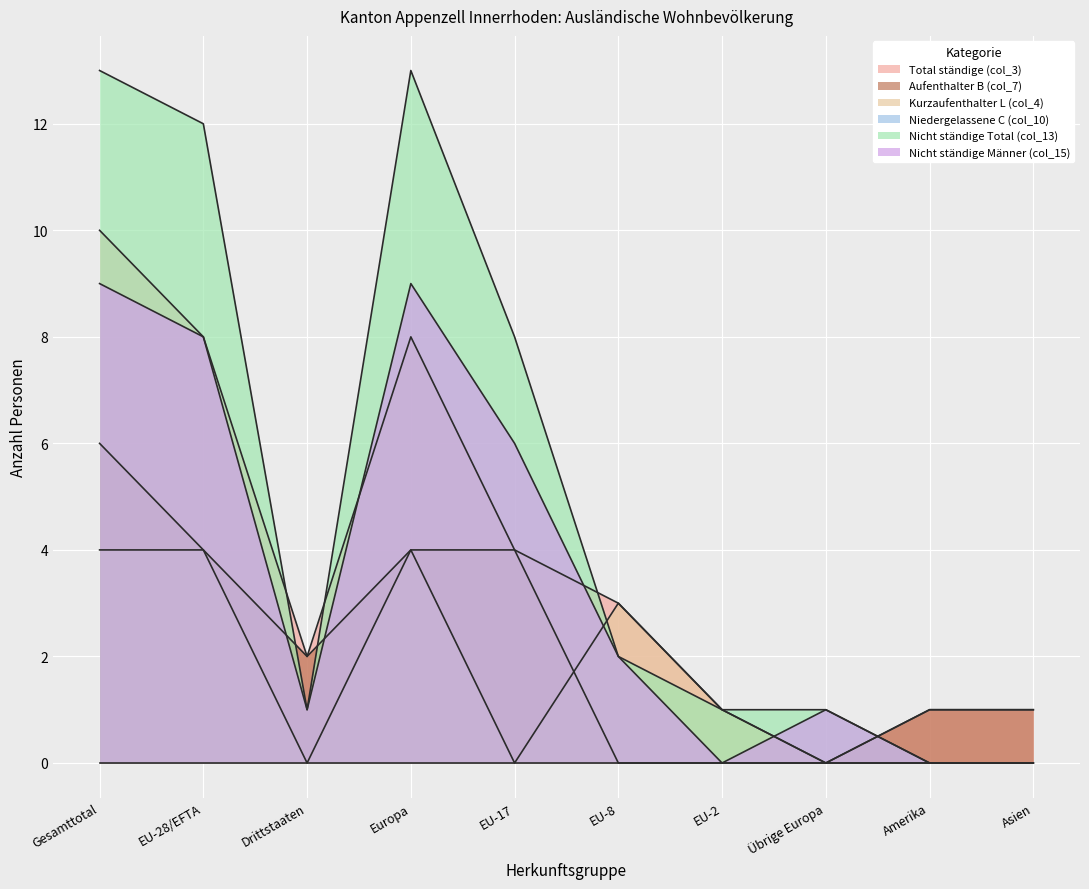

At which category does the chart reach its minimum across all series?

Übrige Europa